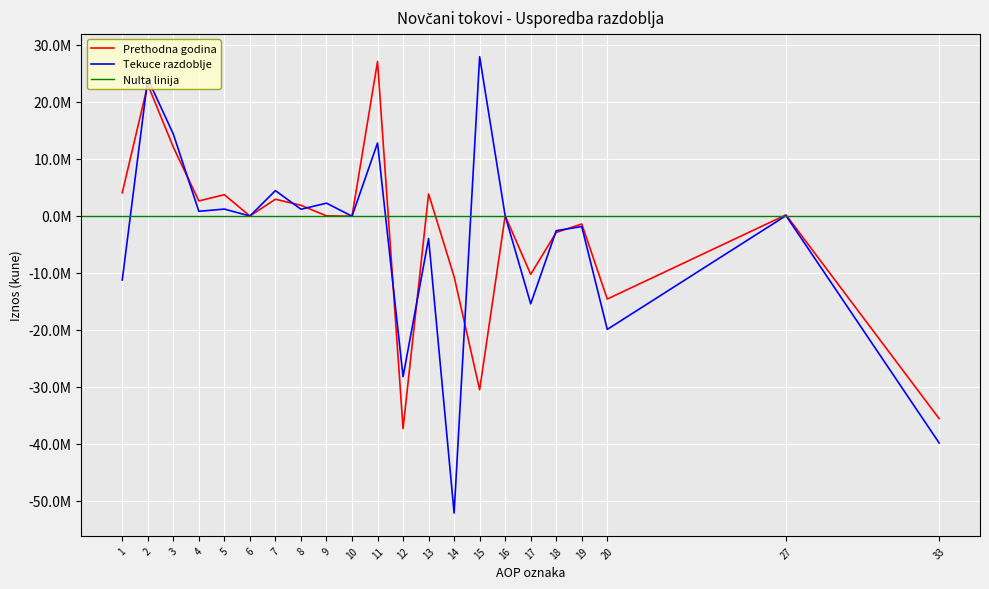

Reading right to left, list all the values displayed in this chart.

Prethodna godina: 33=-35577291	27=169300	20=-14598514	19=-1427005	18=-2912760	17=-10258749	16=0	15=-30513221	14=-10671235	13=3844826	12=-37339630	11=27080881	10=-67275	9=0	8=1847987	7=2912760	6=-28817	5=3706982	4=2615636	3=12053715	2=23040988	1=4039893
Tekuce razdoblje: 33=-39848815	27=34317	20=-19923823	19=-1884582	18=-2598993	17=-15440248	16=0	15=27916916	14=-52147218	13=-3990423	12=-28220725	11=12780477	10=-65046	9=2224608	8=1156093	7=4426618	6=-32109	5=1184701	4=798074	3=14350769	2=24043708	1=-11263231